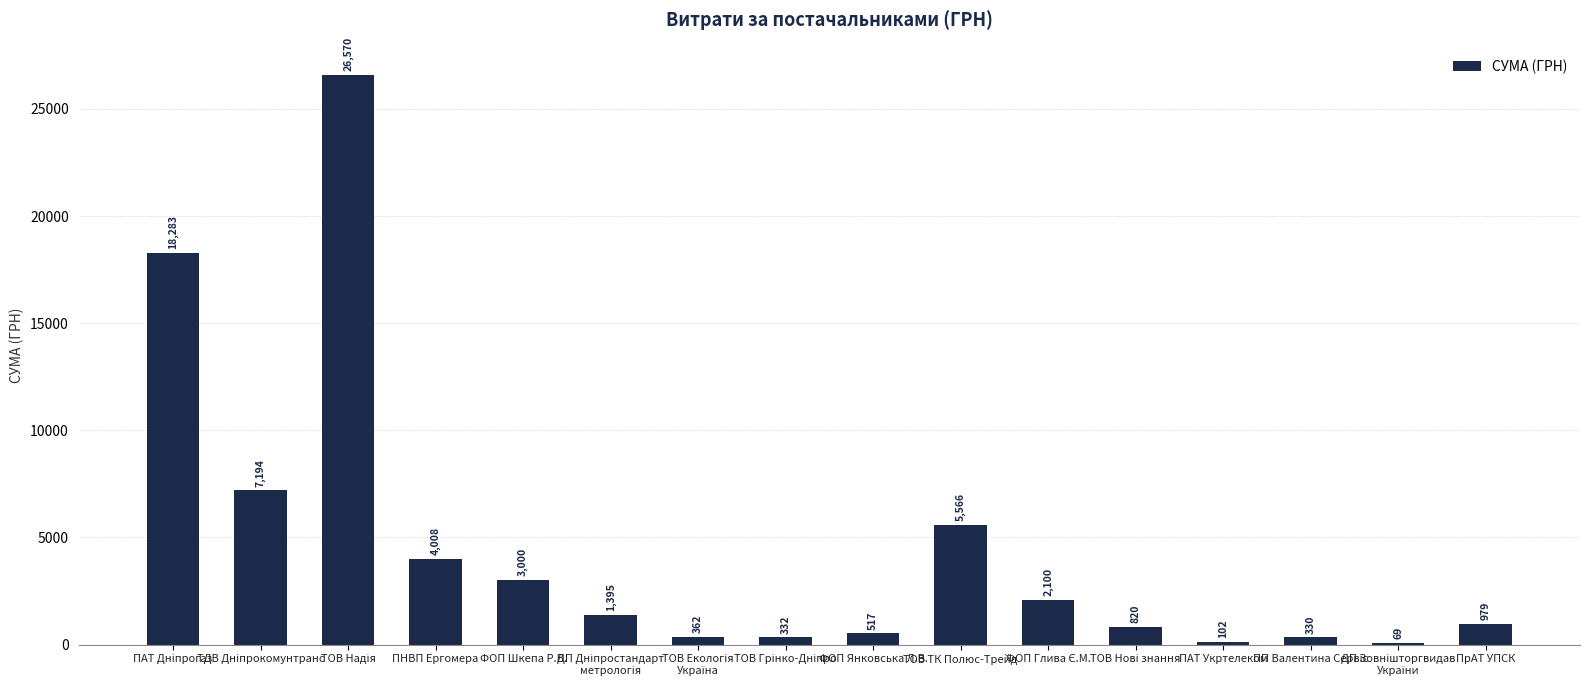

What is the approximate value at ТОВ ТК Полюс-Трейд?

5565.6